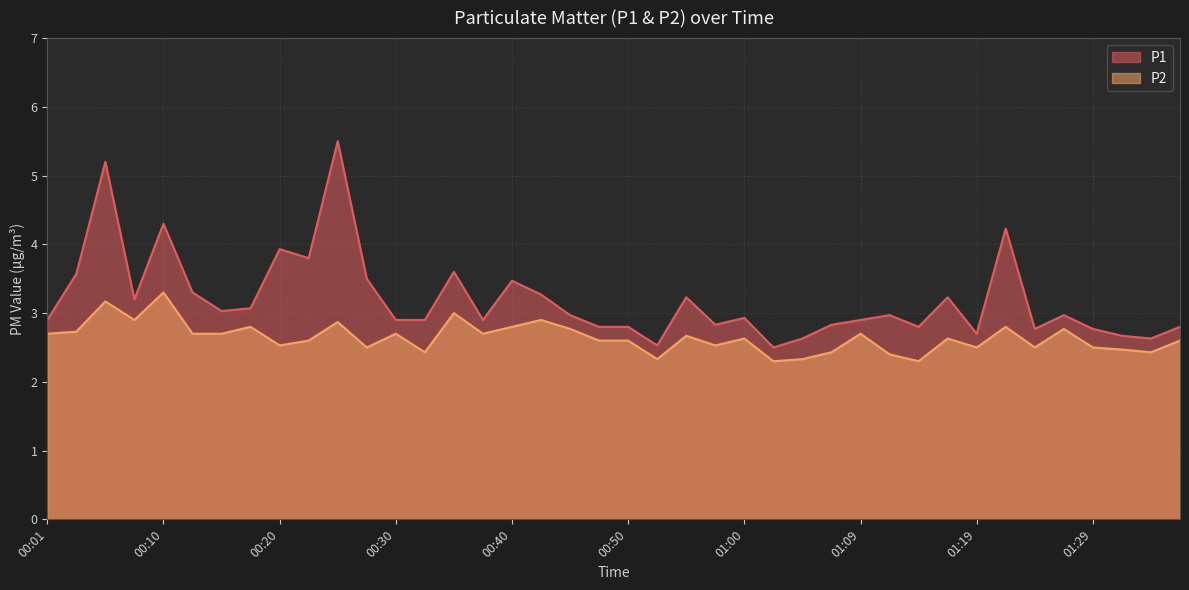

Is it true that P1 equals 0.7 at 00:28?

False